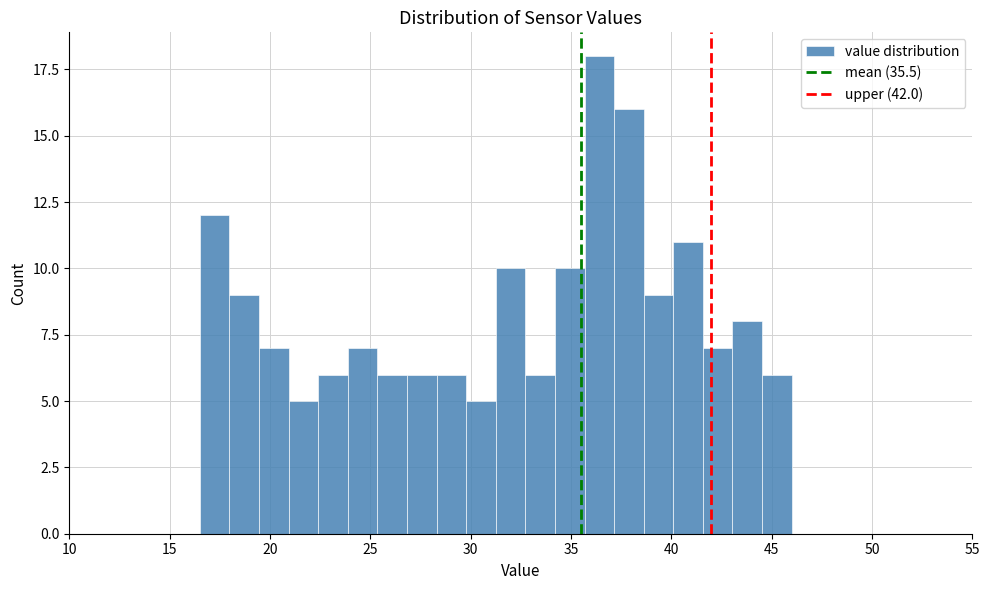

Around what value on the x-axis is the tallest bar? Give the approximate position of its centre, as read against the axis.

36.5